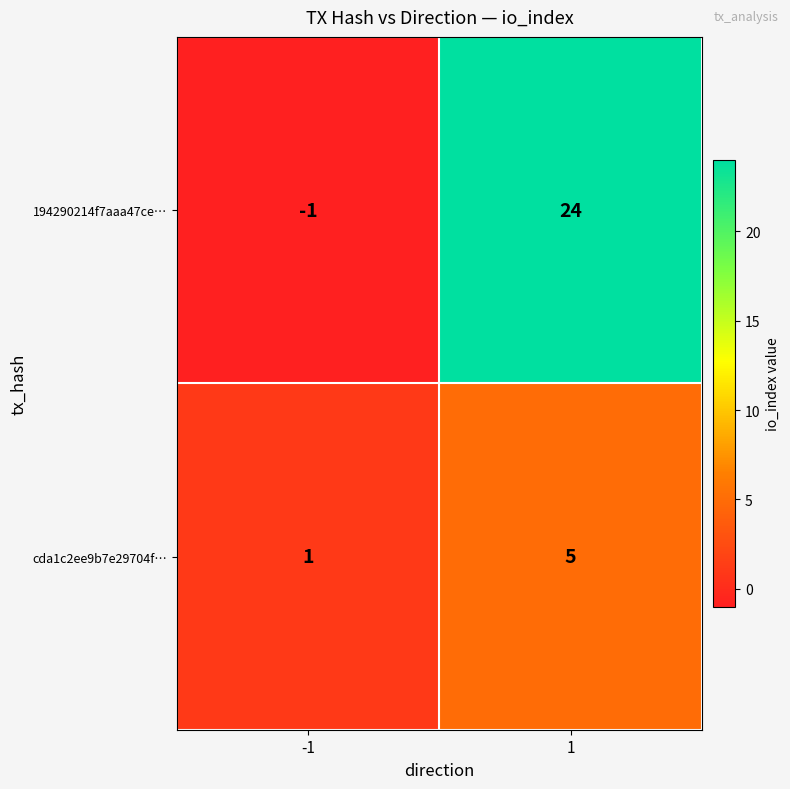

True or false: cda1c2ee9b7e29704f… has a value of 5 at 1.

True